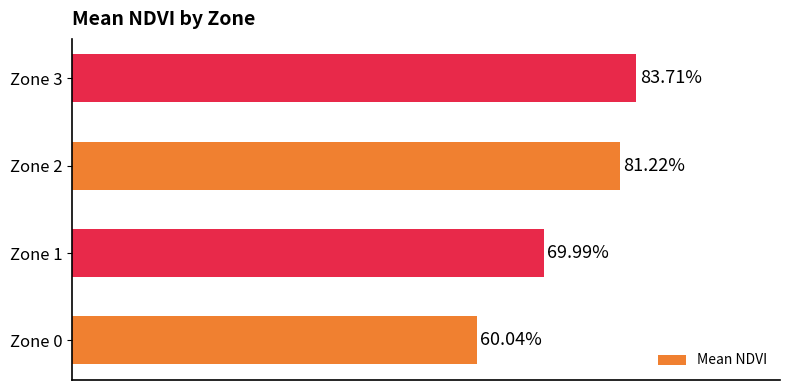

Does the chart contain any negative values?

No